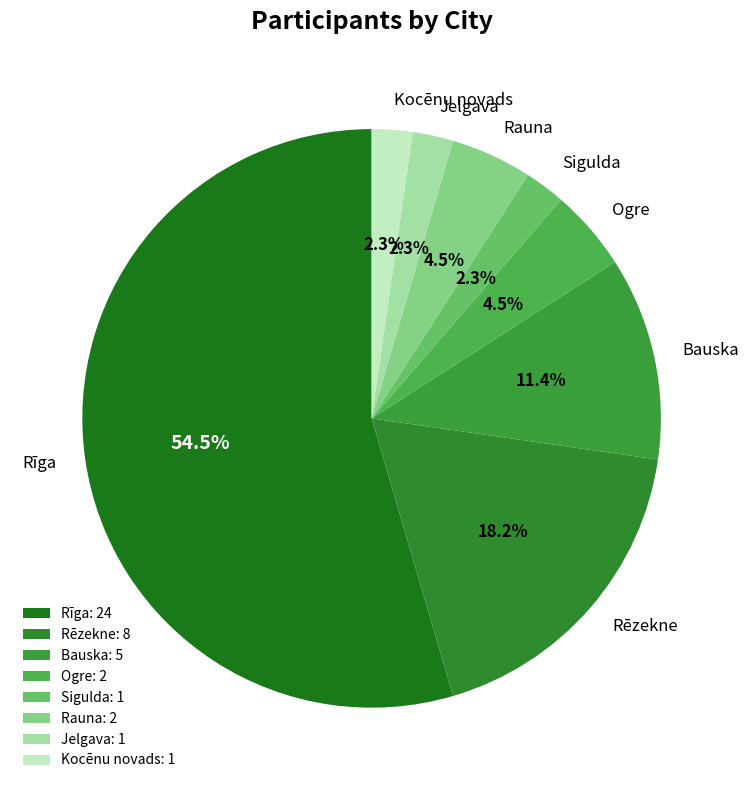

To the nearest percent, what percentage of the pie is Sigulda?

2%